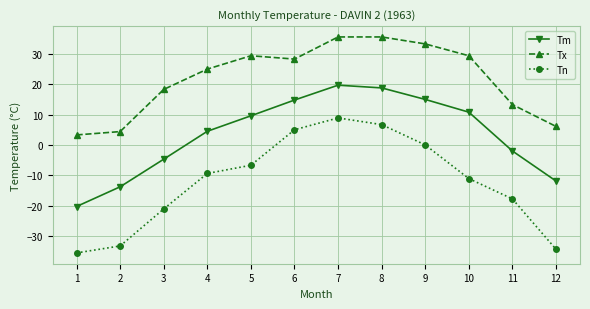

The Tm series shows 4.5 at 4. True or false?

True